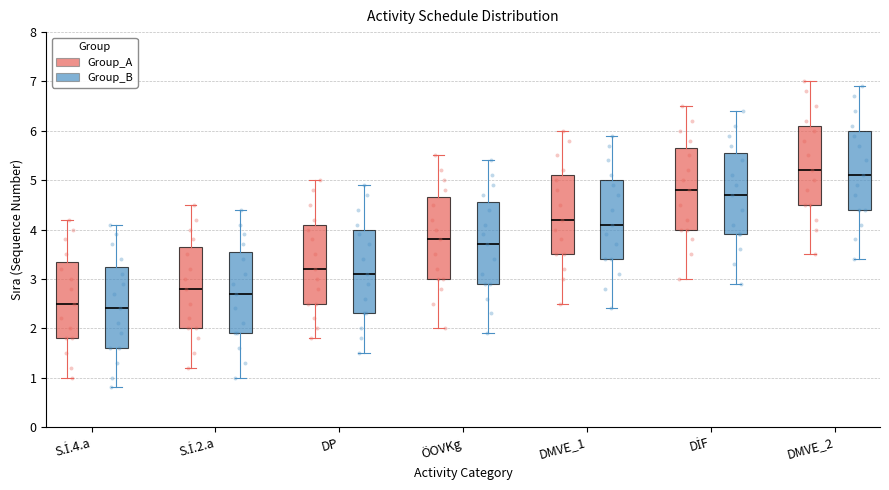

Which box's median line is the highest?

DMVE_2 (Group_A)